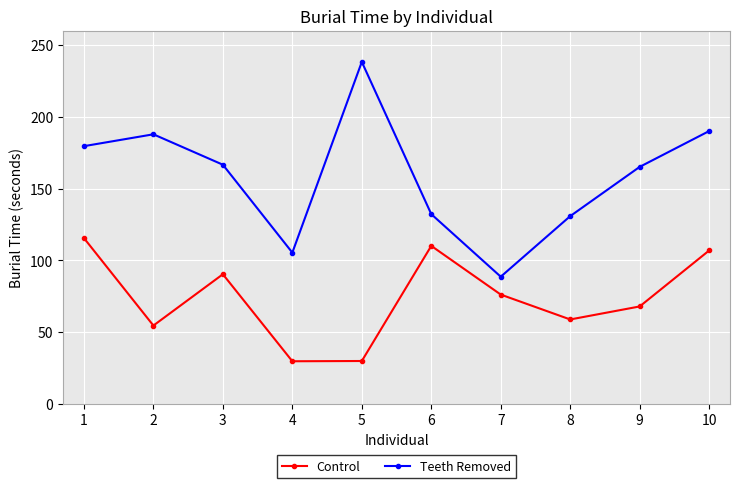

Does the chart display data point markers on the line(s)?

Yes